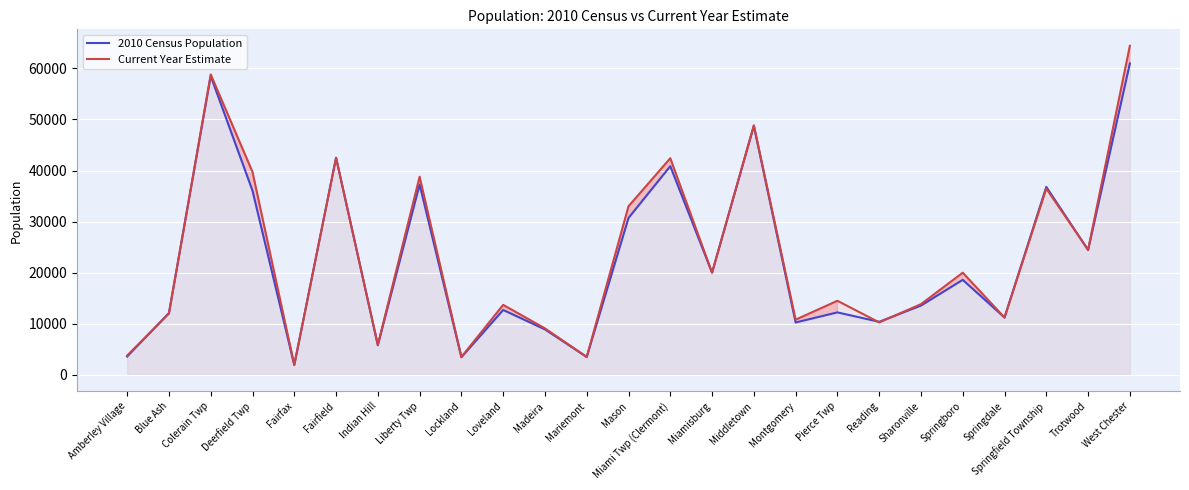

Reading left to right, extract all data points from this chart.

2010 Census Population: Amberley Village=3585	Blue Ash=12100	Colerain Twp=58499	Deerfield Twp=36059	Fairfax=1936	Fairfield=42510	Indian Hill=5785	Liberty Twp=37259	Lockland=3449	Loveland=12700	Madeira=8900	Mariemont=3500	Mason=30712	Miami Twp (Clermont)=40848	Miamisburg=20000	Middletown=48724	Montgomery=10251	Pierce Twp=12226	Reading=10385	Sharonville=13560	Springboro=18600	Springdale=11223	Springfield Township=36800	Trotwood=24431	West Chester=60958
Current Year Estimate: Amberley Village=3786	Blue Ash=12000	Colerain Twp=58813	Deerfield Twp=39728	Fairfax=1950	Fairfield=42500	Indian Hill=5887	Liberty Twp=38787	Lockland=3500	Loveland=13700	Madeira=9100	Mariemont=3500	Mason=33000	Miami Twp (Clermont)=42408	Miamisburg=20000	Middletown=48861	Montgomery=10805	Pierce Twp=14500	Reading=10264	Sharonville=13836	Springboro=20000	Springdale=11223	Springfield Township=36462	Trotwood=24500	West Chester=64419